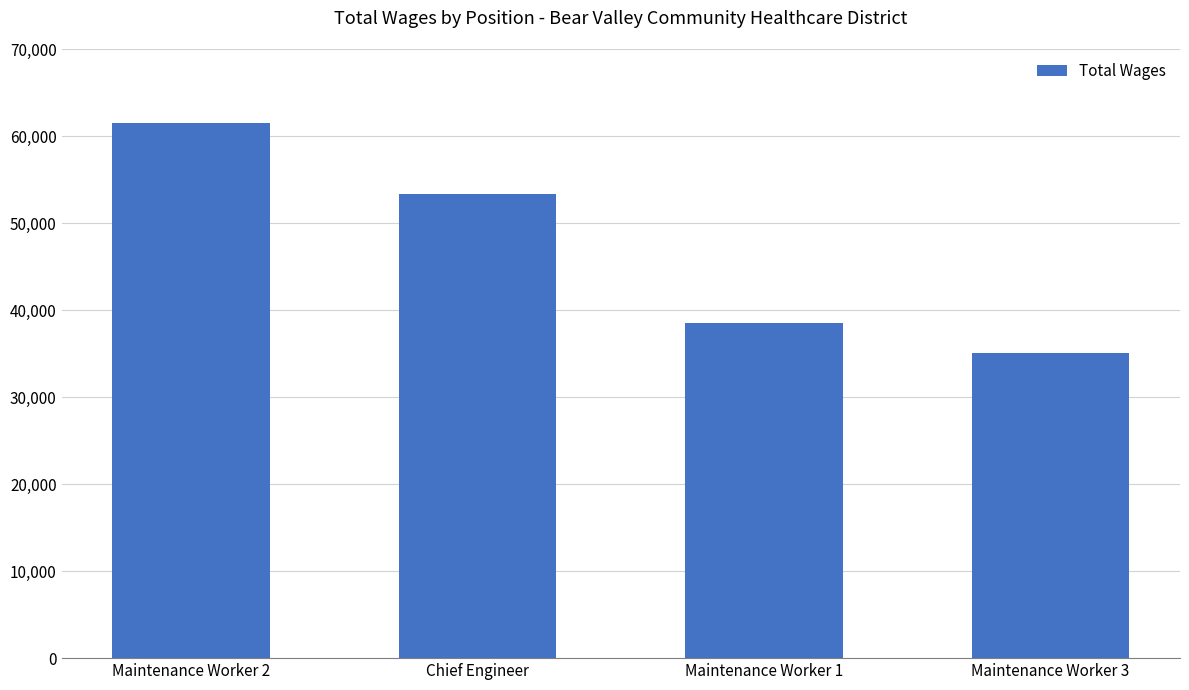

How many categories are shown in the chart?

4